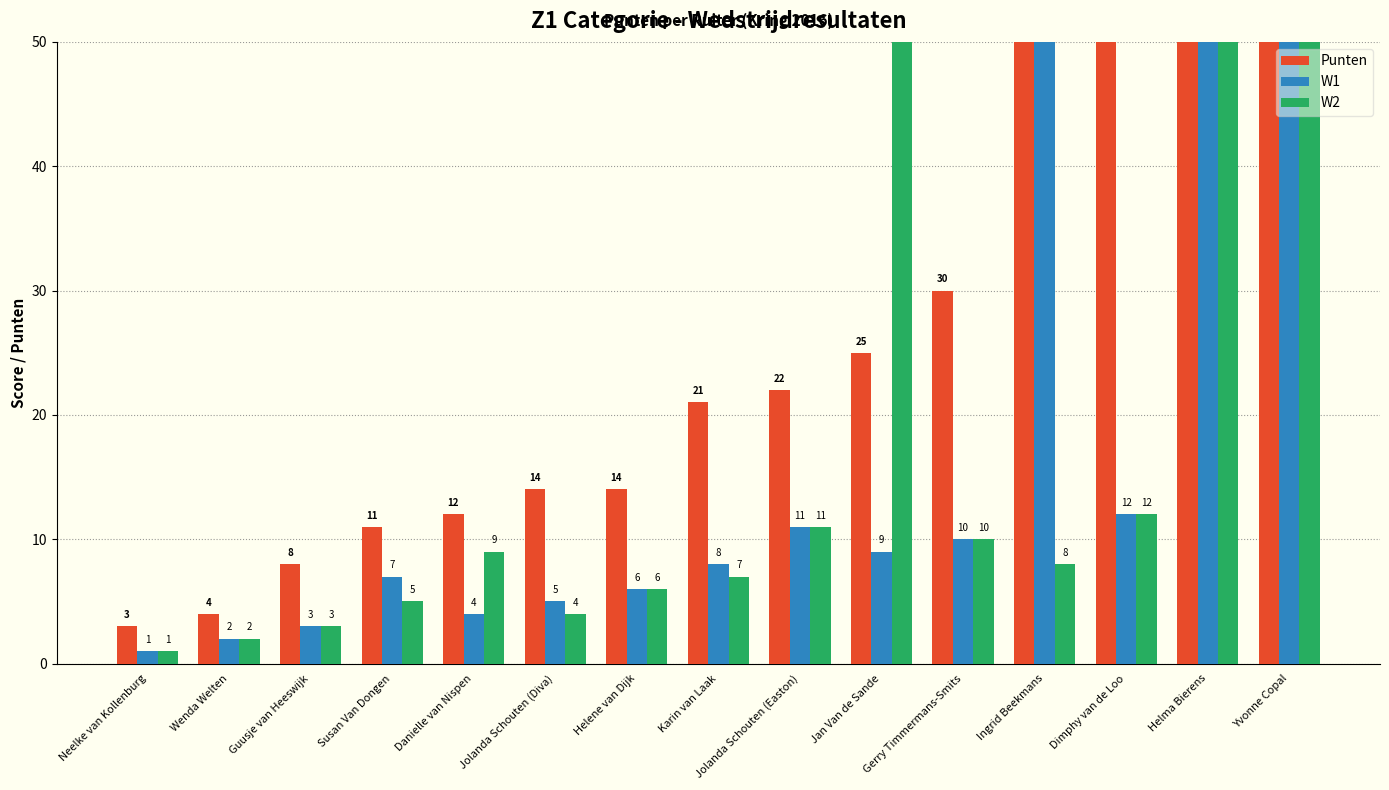

Read the W1 value at Jolanda Schouten (Easton), to the nearest 5.

10